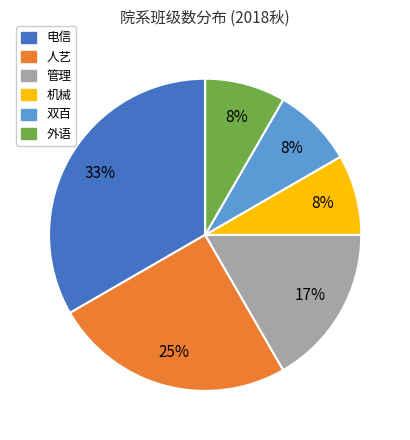

To the nearest percent, what is the combined percentage of 管理 and 双百?

25%